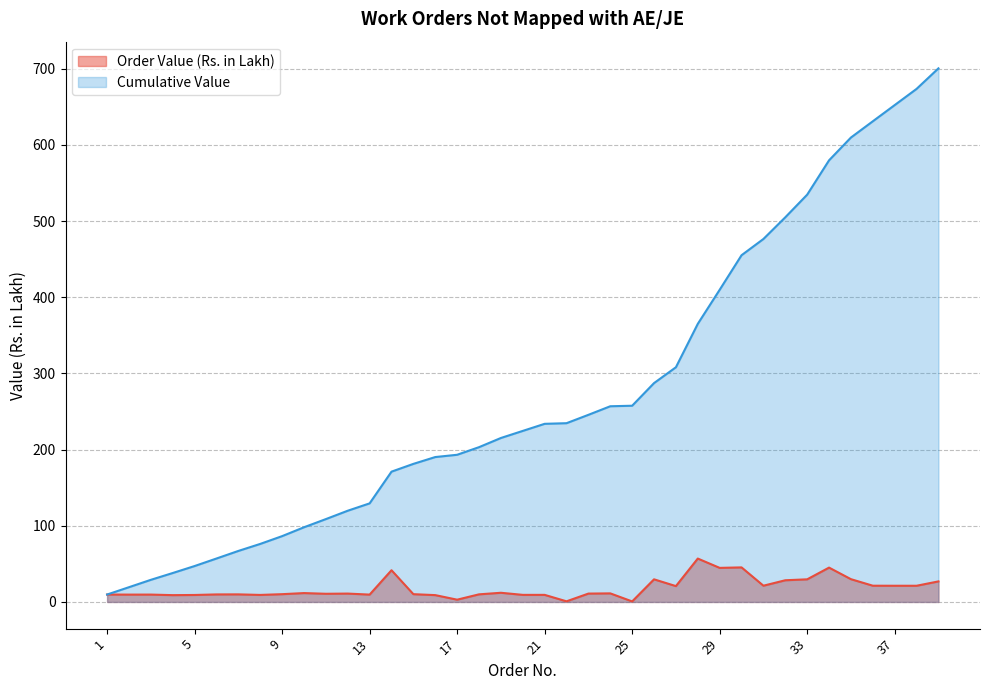

True or false: Cumulative Value and Order Value (Rs. in Lakh) cross at least once.

False